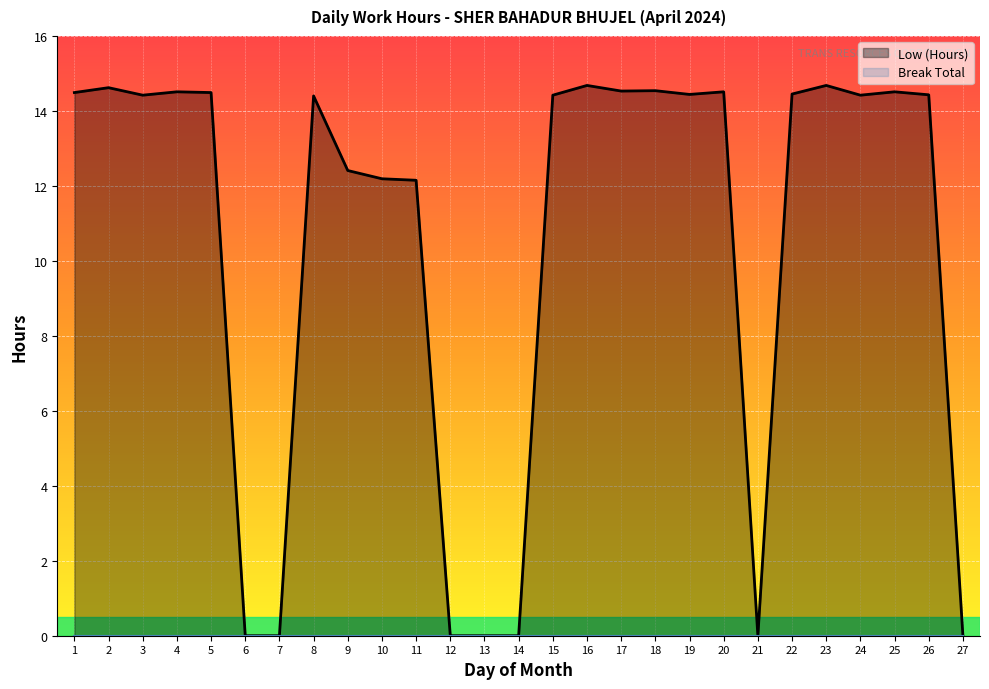

How many values exceed 14?

17